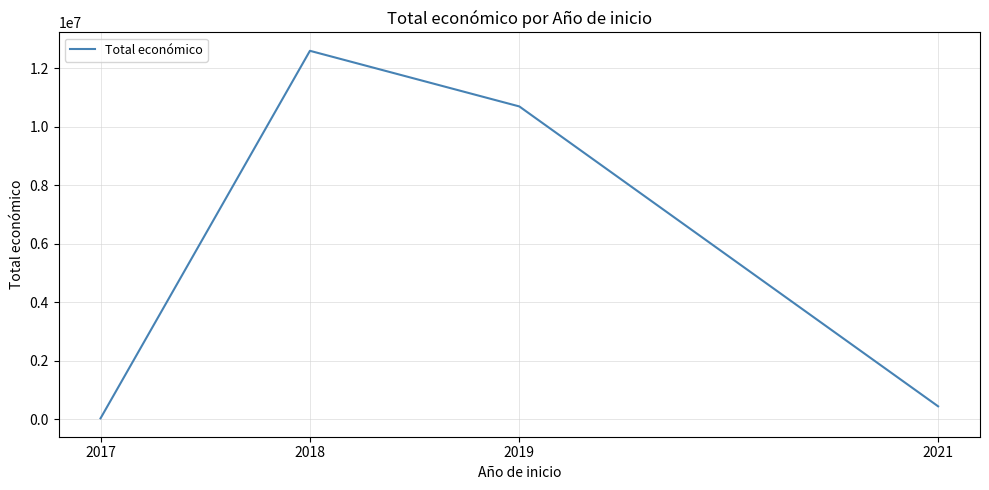

Which category has the highest value across all series?

2018